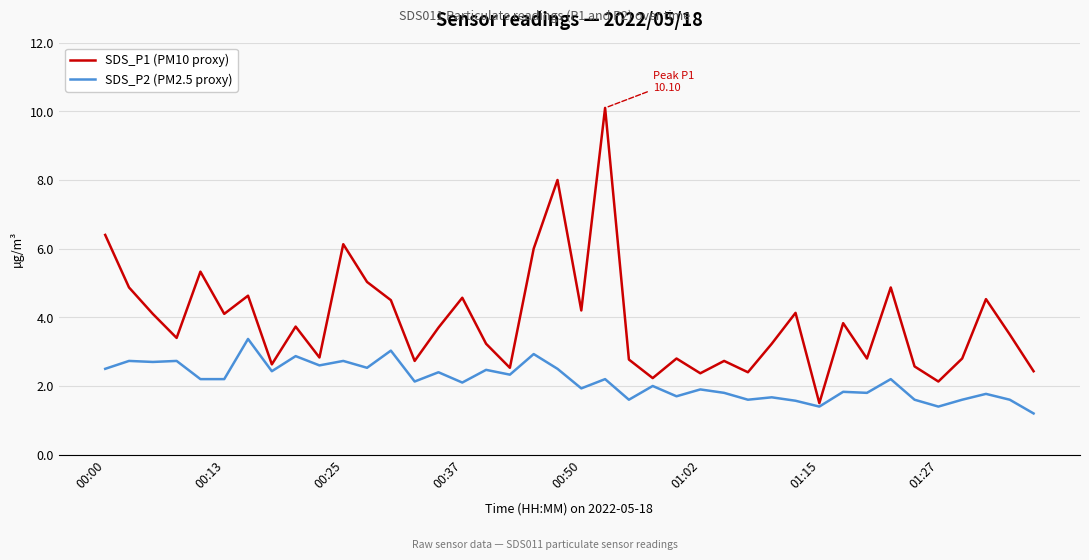

What is the average value of the SDS_P1 (PM10 proxy) series?

3.9